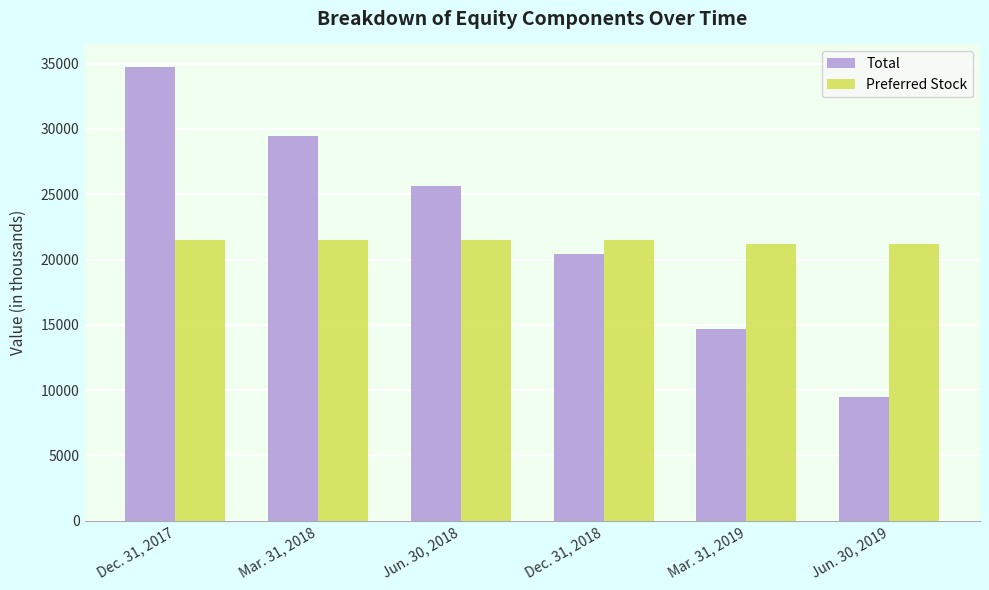

Rank the series at Jun. 30, 2019 from highest to lowest value.

Preferred Stock, Total